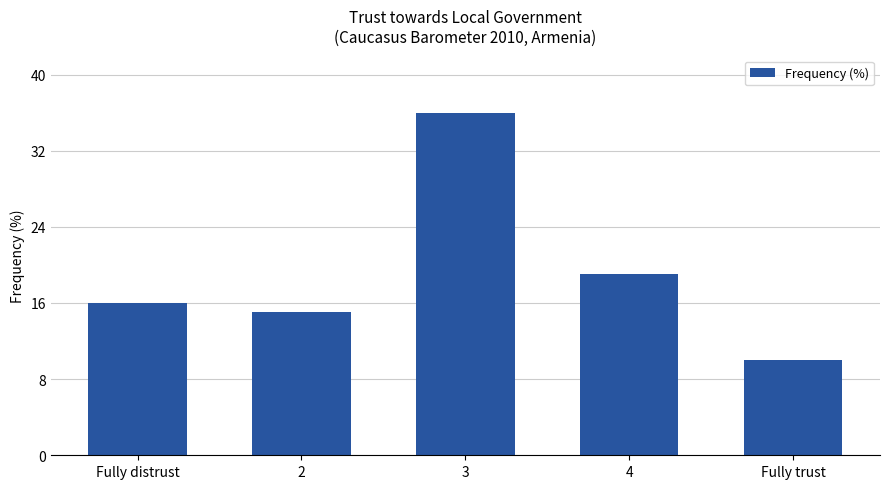

Does the chart contain any negative values?

No